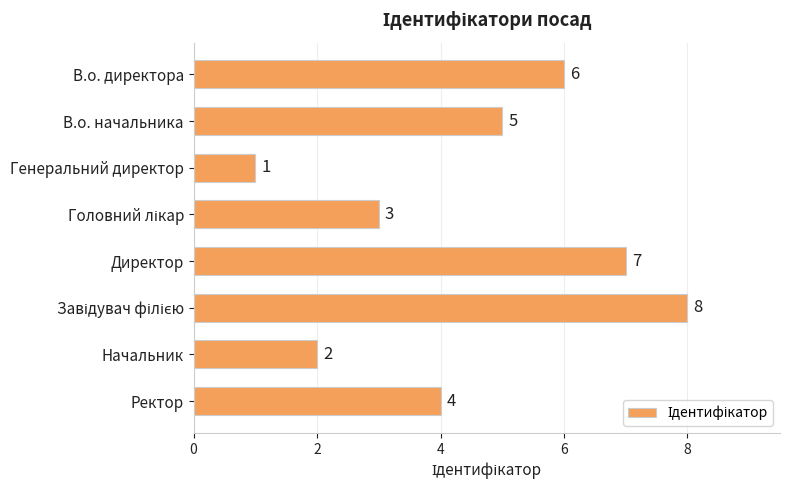

What is the label of the 4th bar from the bottom?

Директор